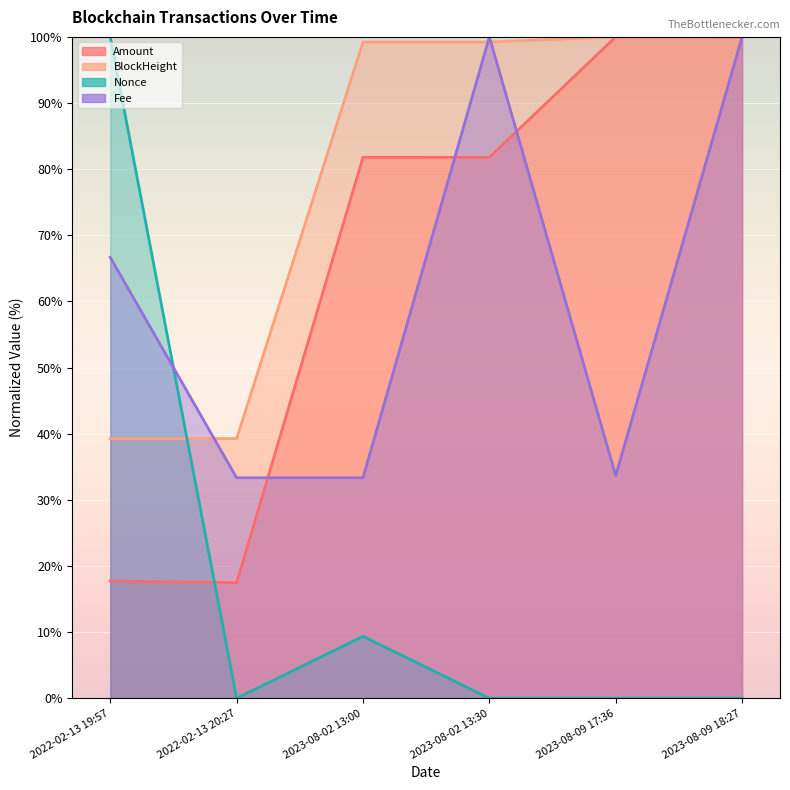

At which label does Amount reach its peak?

2023-08-09 17:36